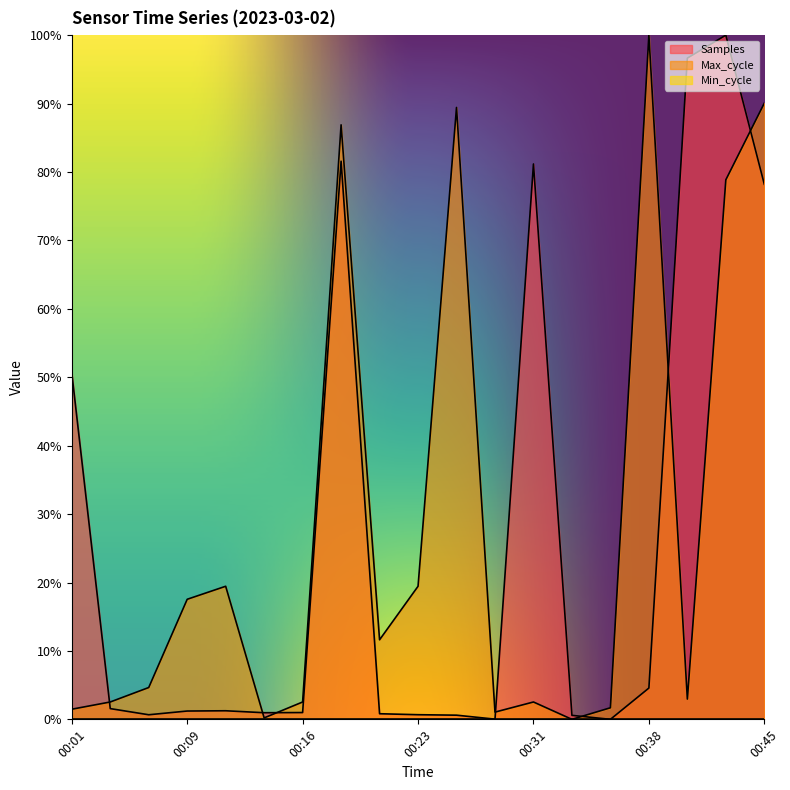

What is the value of the Max_cycle point at the 7th from the left?

2.5